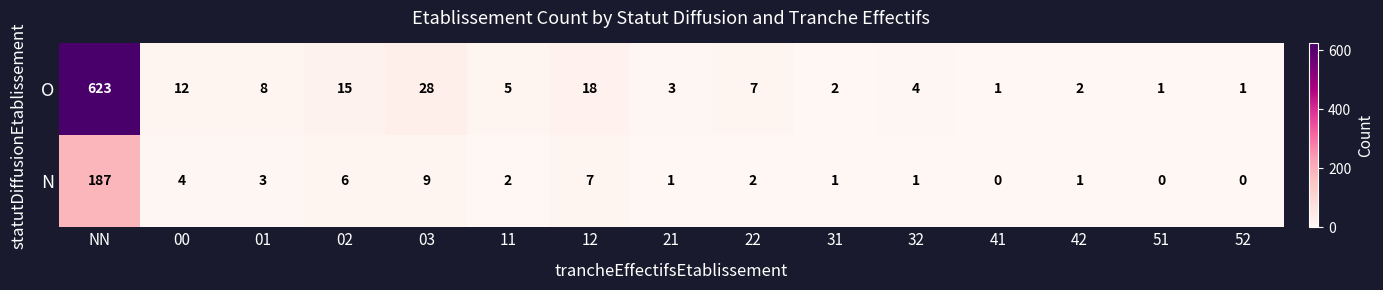

What is the spread (max minus min) of values at 31?

1